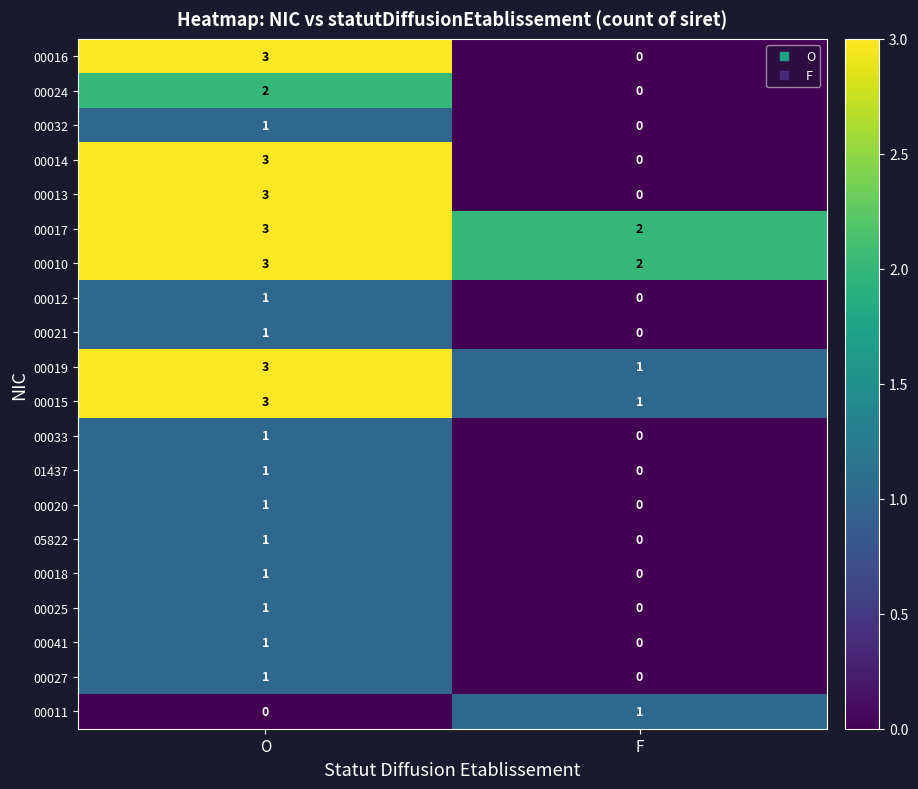

At which category is the sum across all series the highest?

O